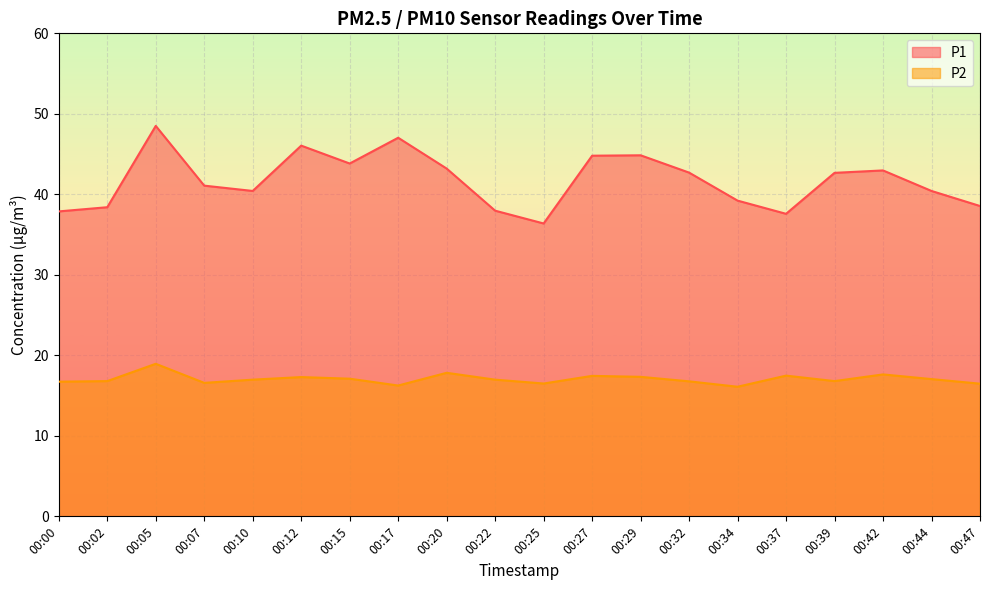

What is the minimum value for P1?

36.4